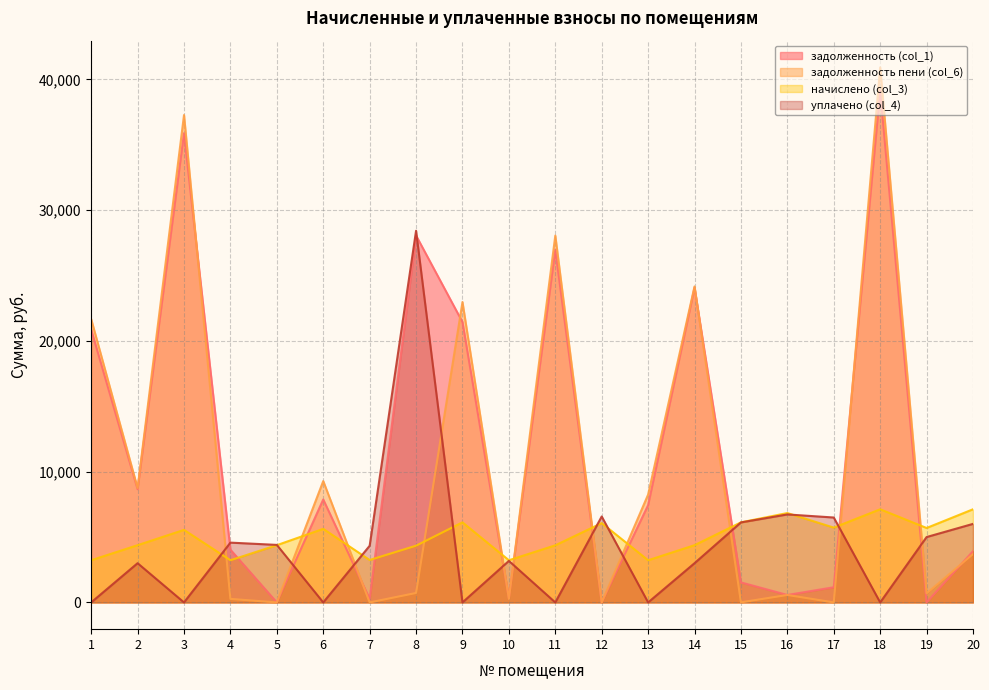

Rank the categories by начислено (col_3) value from highest to lowest.

18, 20, 16, 9, 15, 12, 17, 19, 6, 3, 2, 5, 14, 11, 8, 7, 1, 4, 10, 13